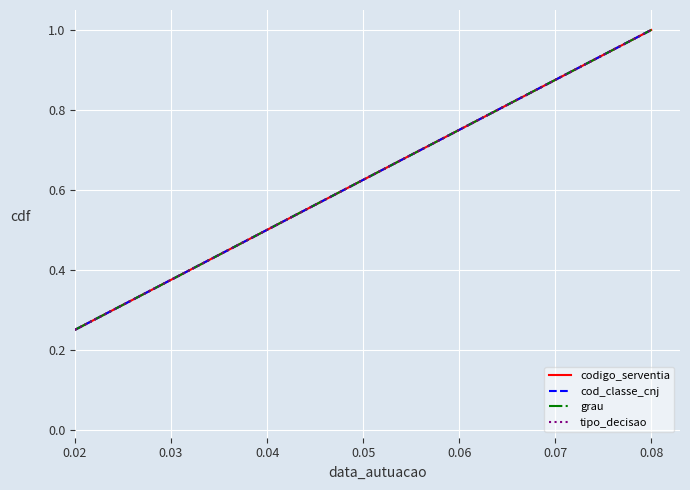

At which label is tipo_decisao closest to 0?

0.02